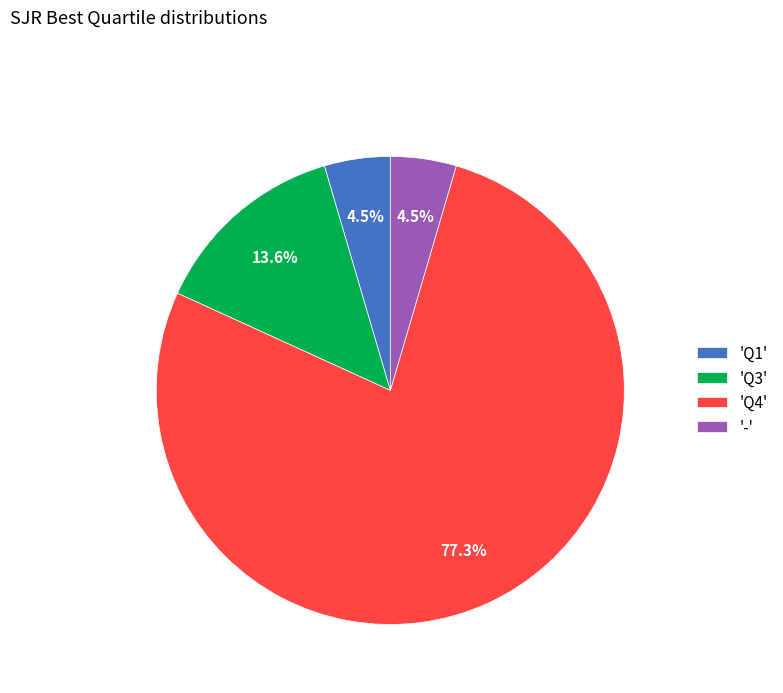

Which slice is the largest?

'Q4'